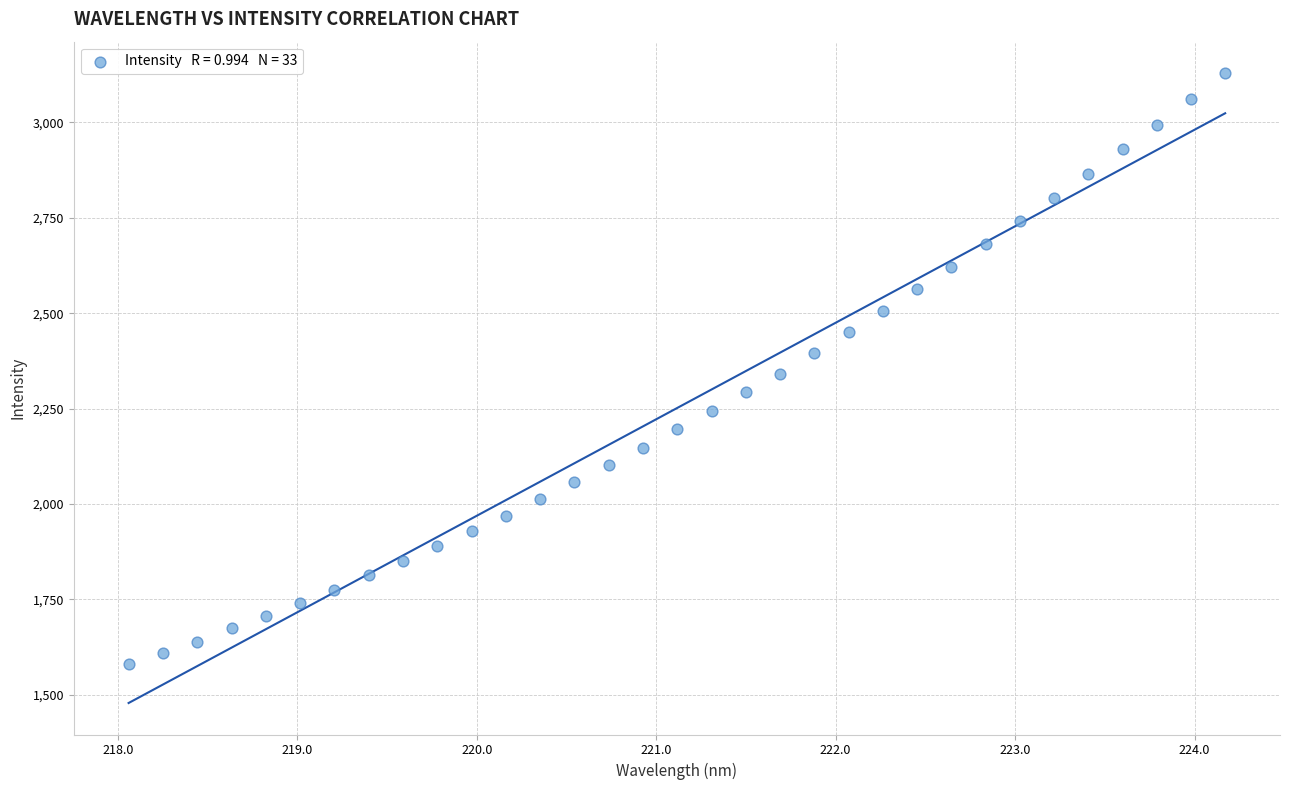

What is the range of X values (max minus min)?

6.1